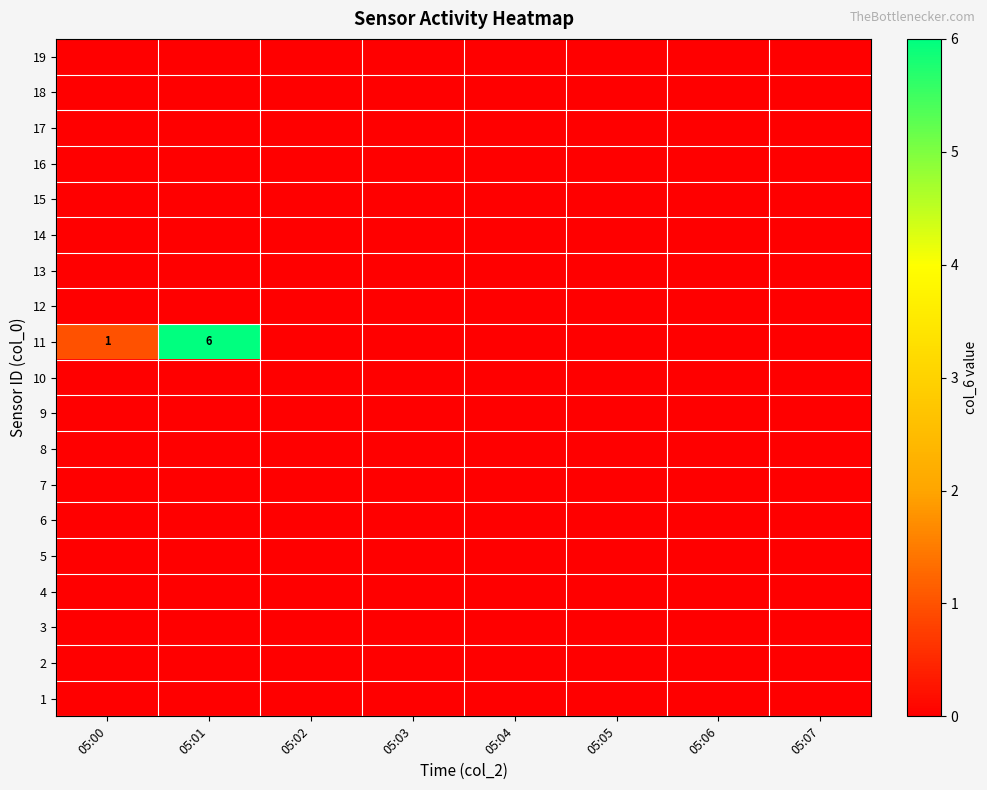

The 11 series shows 10 at 05:01. True or false?

False